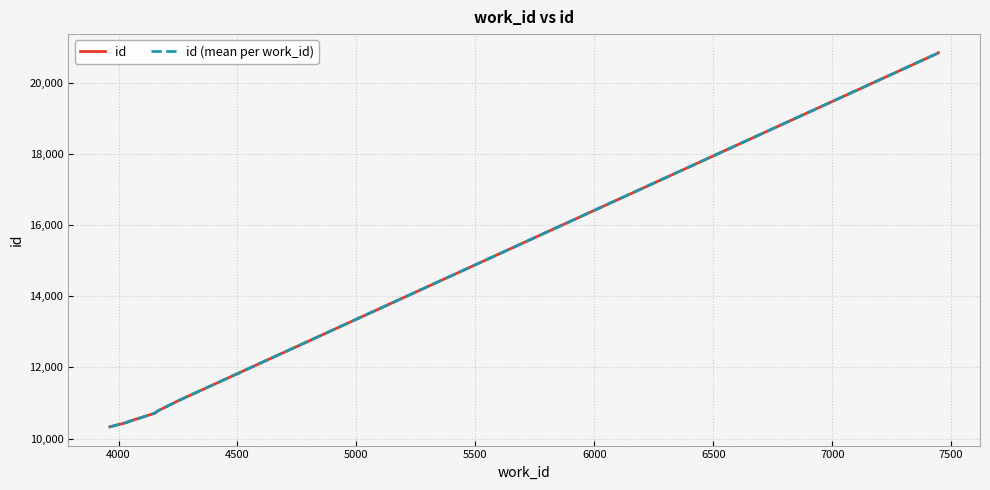

What is the difference between the maximum and second lowest values?

10386